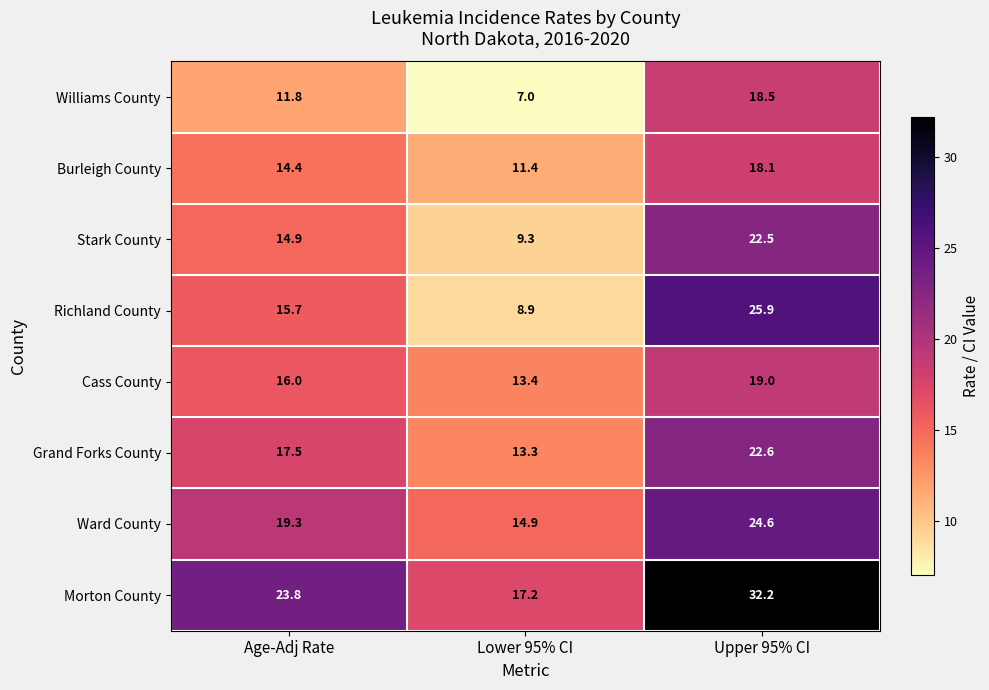

Rank the categories by Morton County value from highest to lowest.

Upper 95% CI, Age-Adj Rate, Lower 95% CI